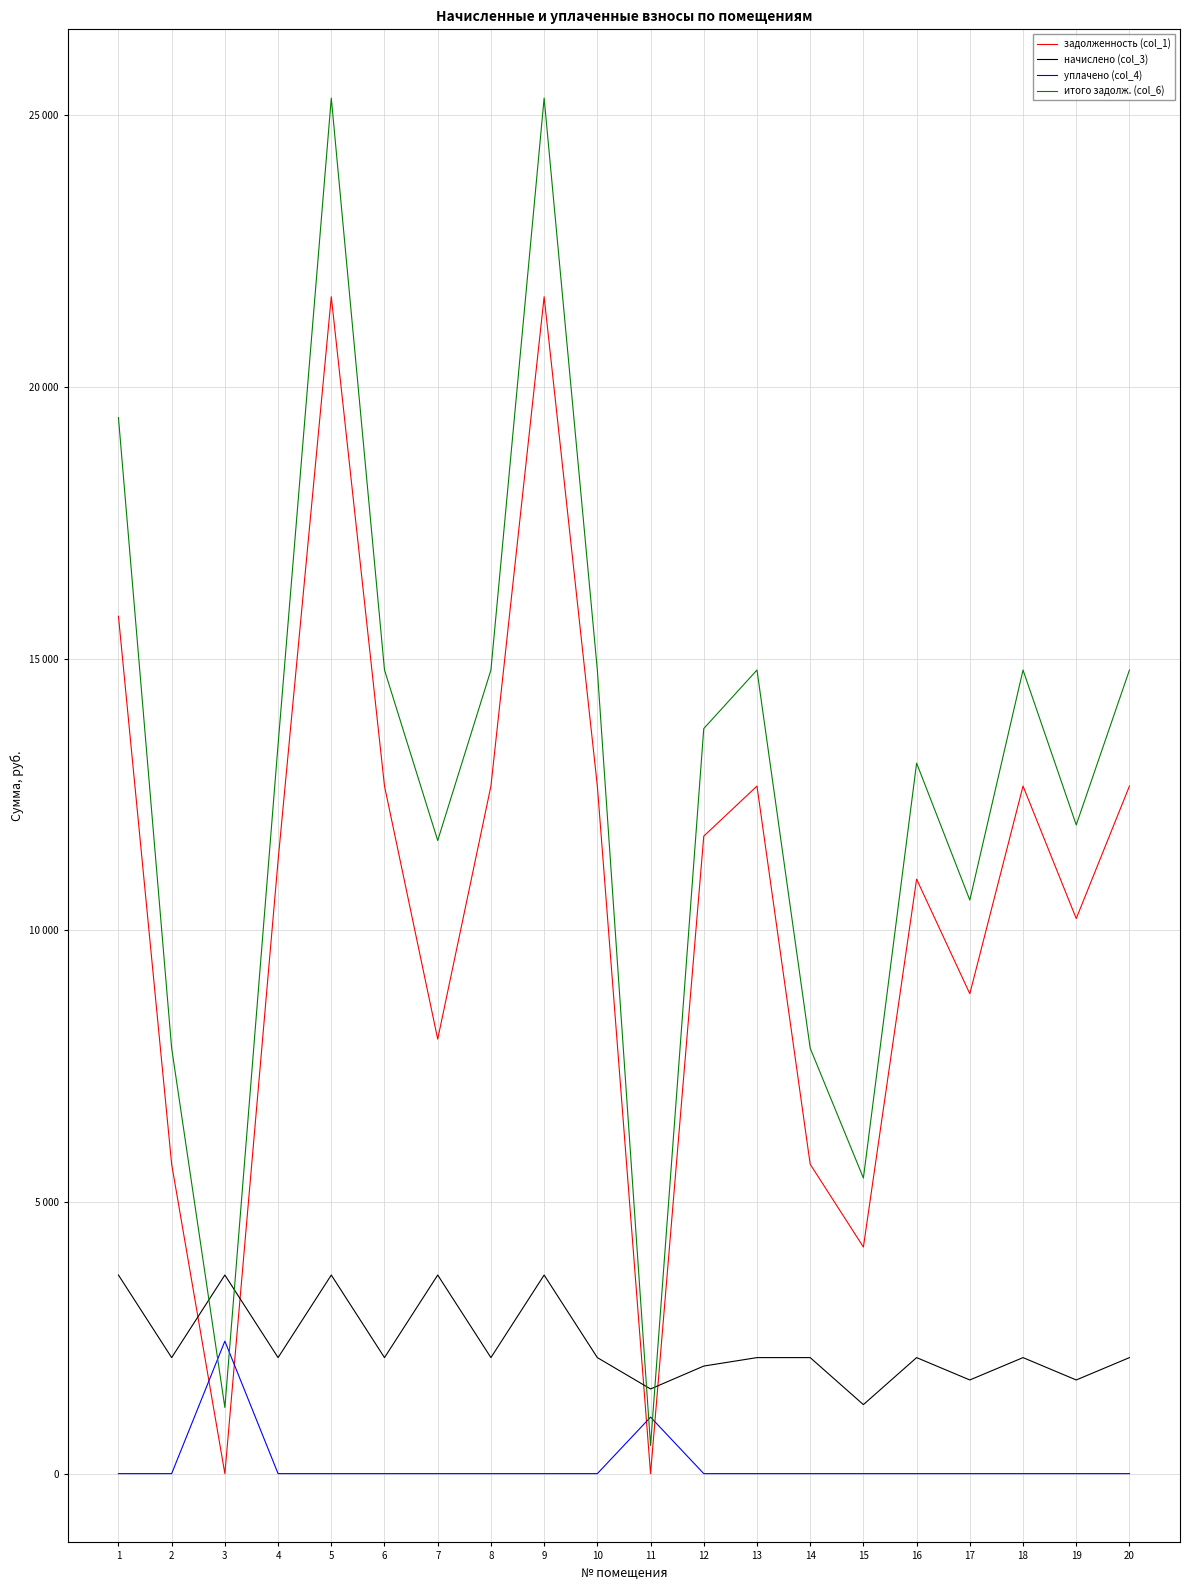

In итого задолж. (col_6), how many points are lower than both neighbors (excluding endpoints)?

6